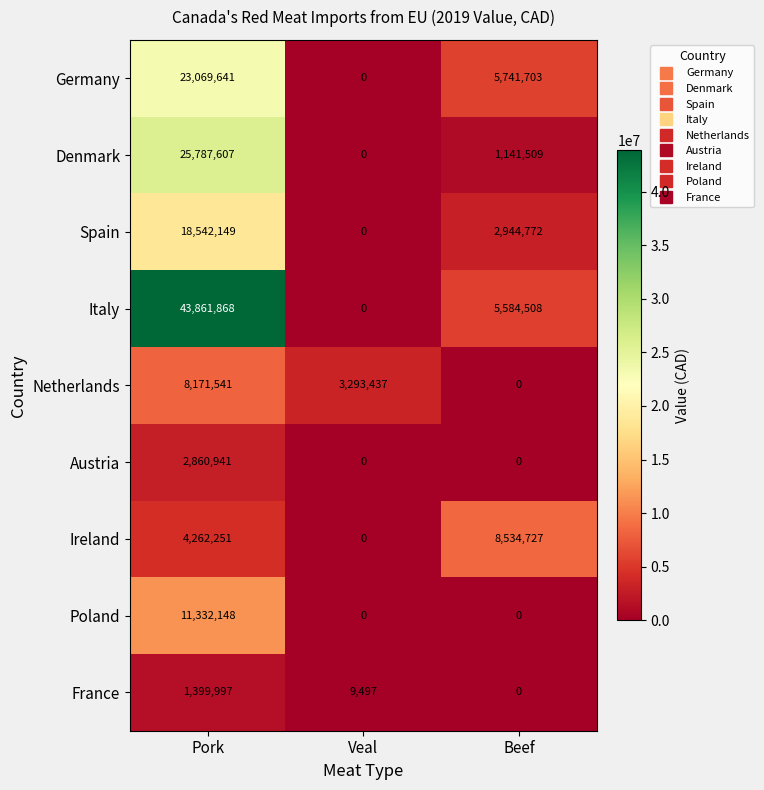

How many positive values does the Austria series have?

1